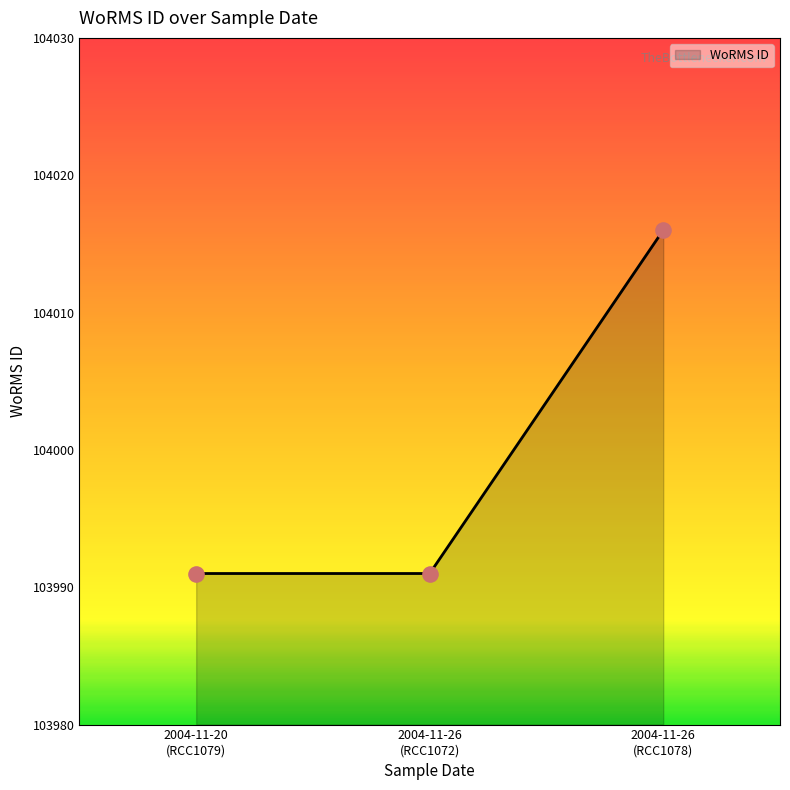

What is the greatest value displayed?

104016